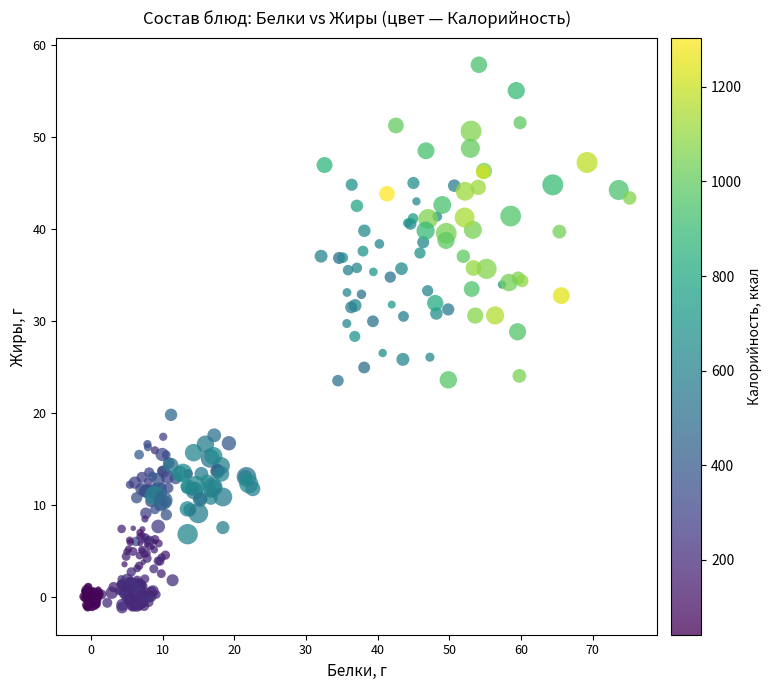

What is the range of X values (max minus min)?

76.2